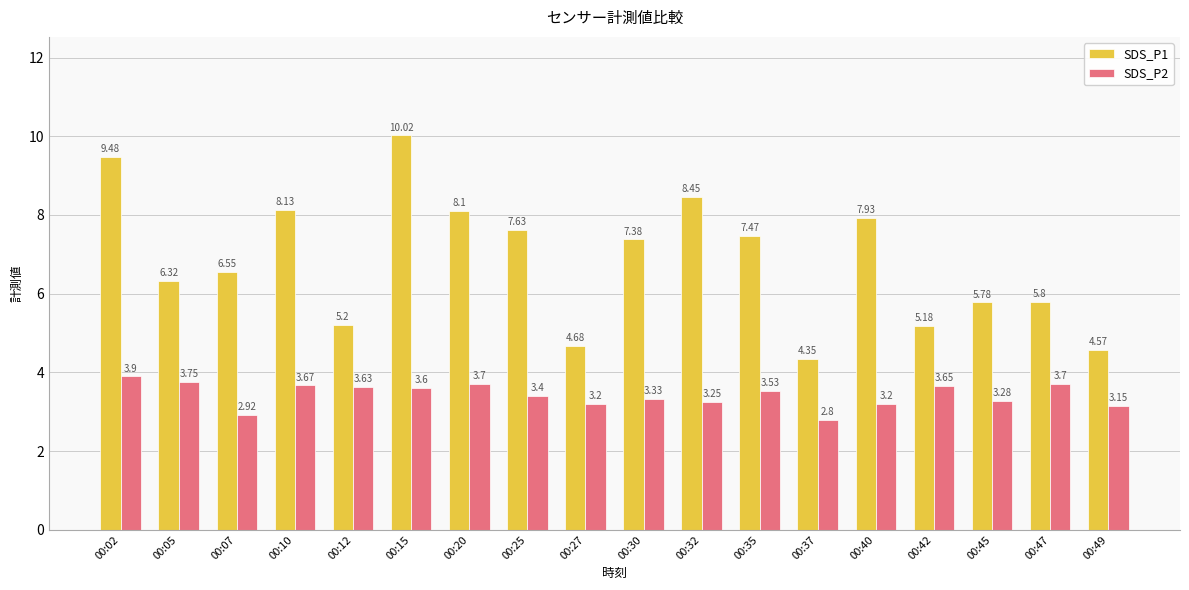

What is the maximum value for SDS_P2?

3.9